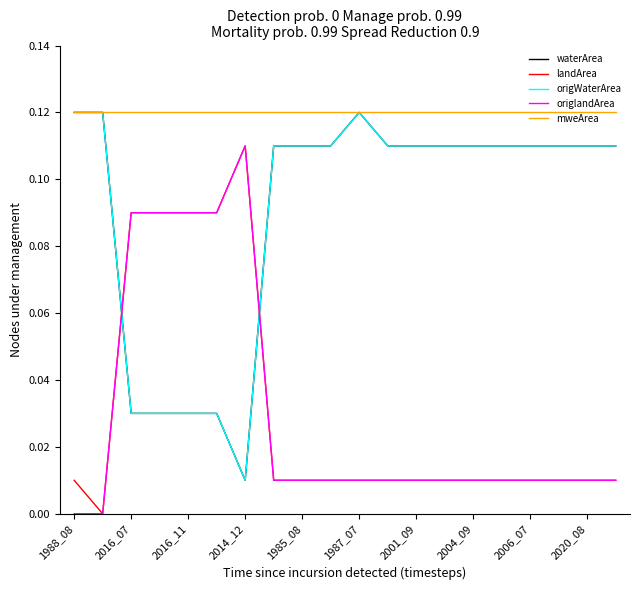

Which series has the largest total across all categories?

mweArea